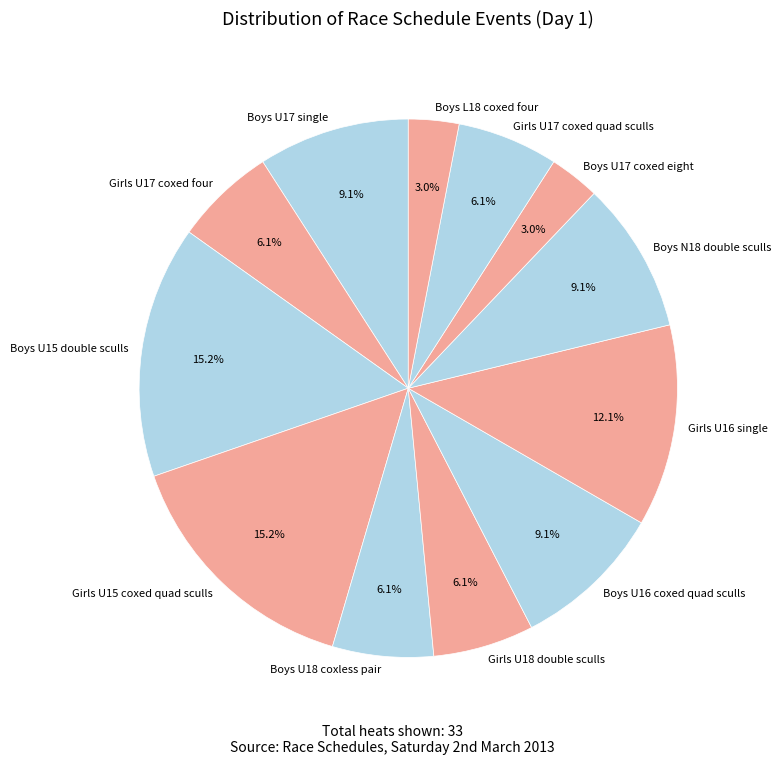

Between Boys L18 coxed four and Girls U18 double sculls, which is larger?

Girls U18 double sculls